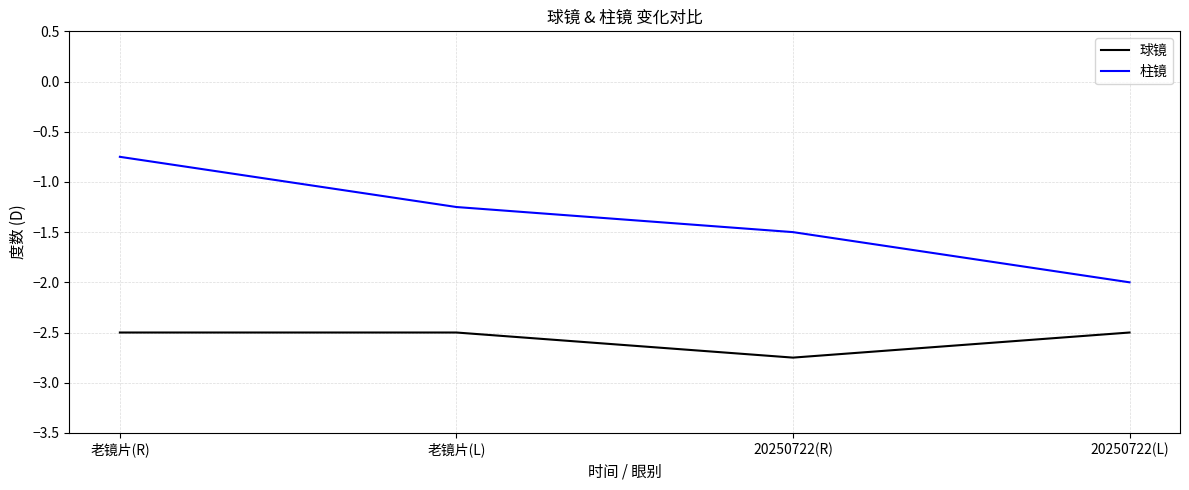

What is the approximate value of 柱镜 at 20250722(L)?

-2.0